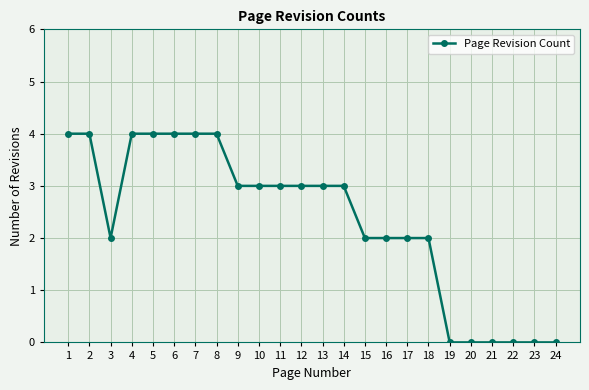

What is the value of the 13th point from the left?

3